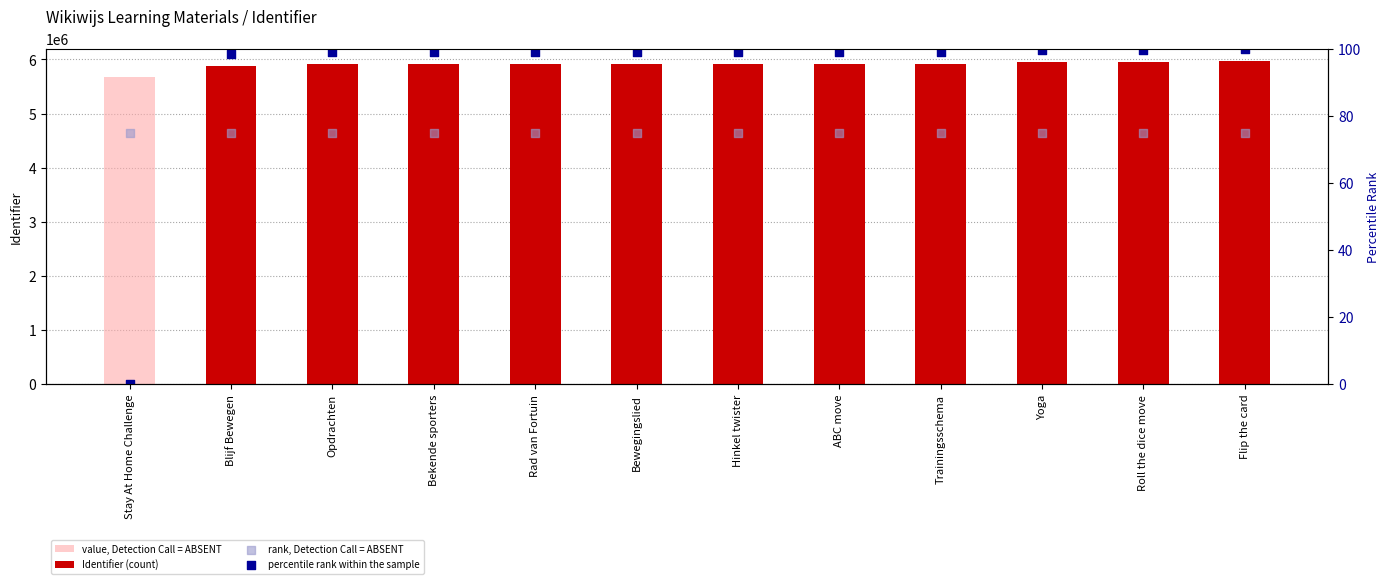

At how many categories does at least one series exceed 632580?

12